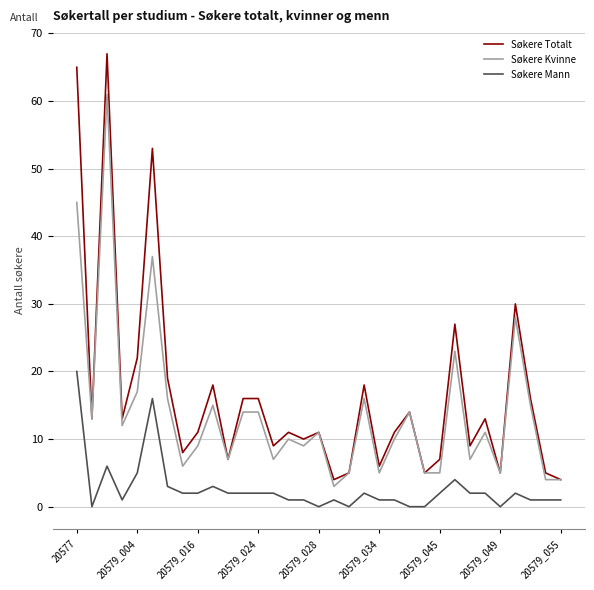

Is this an area chart (filled region under the line)?

No